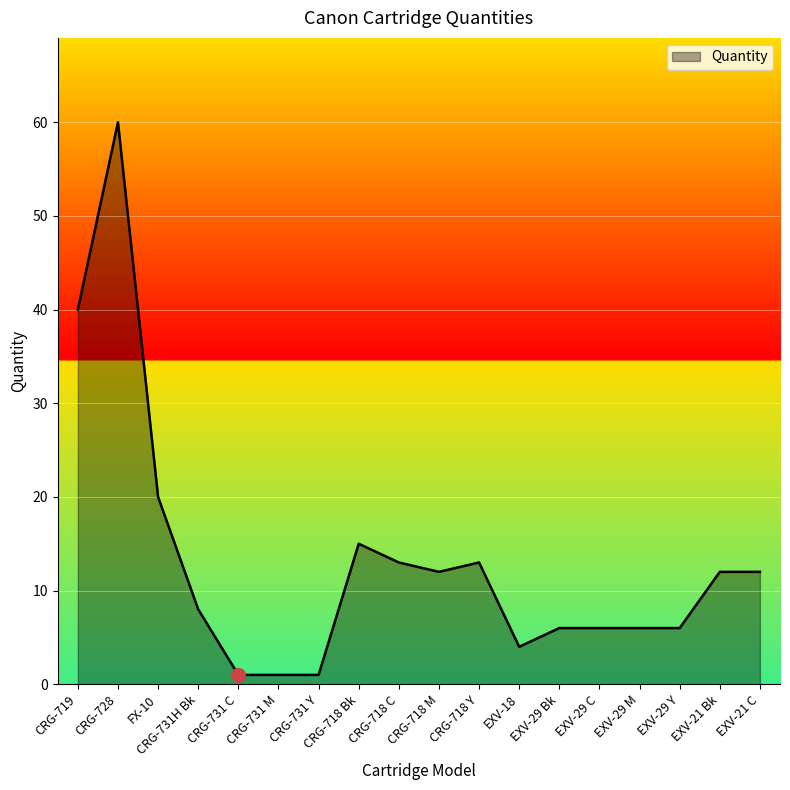

Reading left to right, extract all data points from this chart.

CRG-719=40	CRG-728=60	FX-10=20	CRG-731H Bk=8	CRG-731 C=1	CRG-731 M=1	CRG-731 Y=1	CRG-718 Bk=15	CRG-718 C=13	CRG-718 M=12	CRG-718 Y=13	EXV-18=4	EXV-29 Bk=6	EXV-29 C=6	EXV-29 M=6	EXV-29 Y=6	EXV-21 Bk=12	EXV-21 C=12